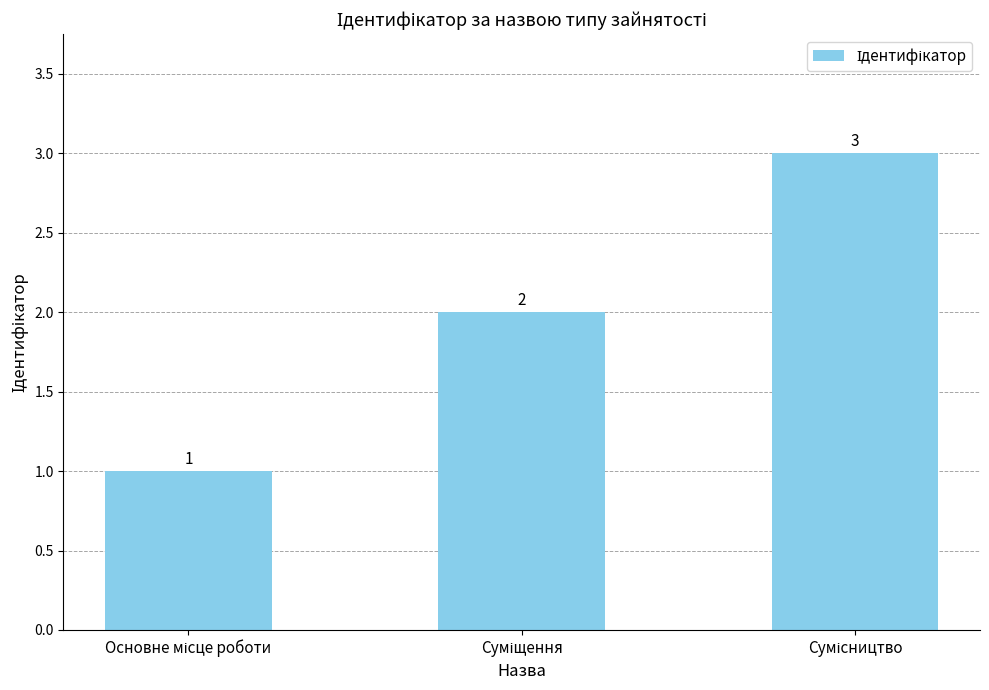

Count the values in the range 1 to 3.

3